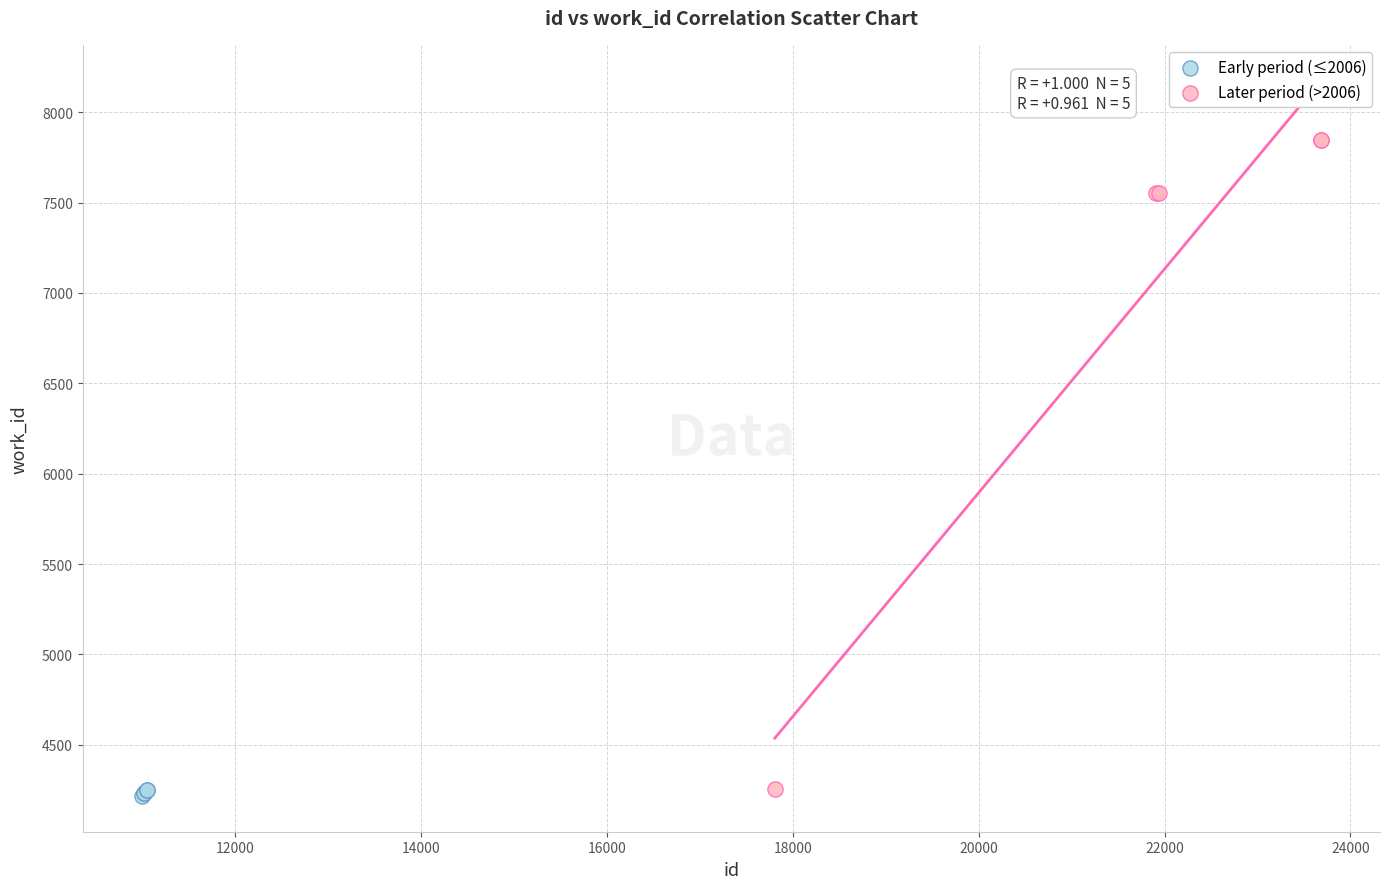

Which series contains the lowest Y value?

Early period (≤2006)